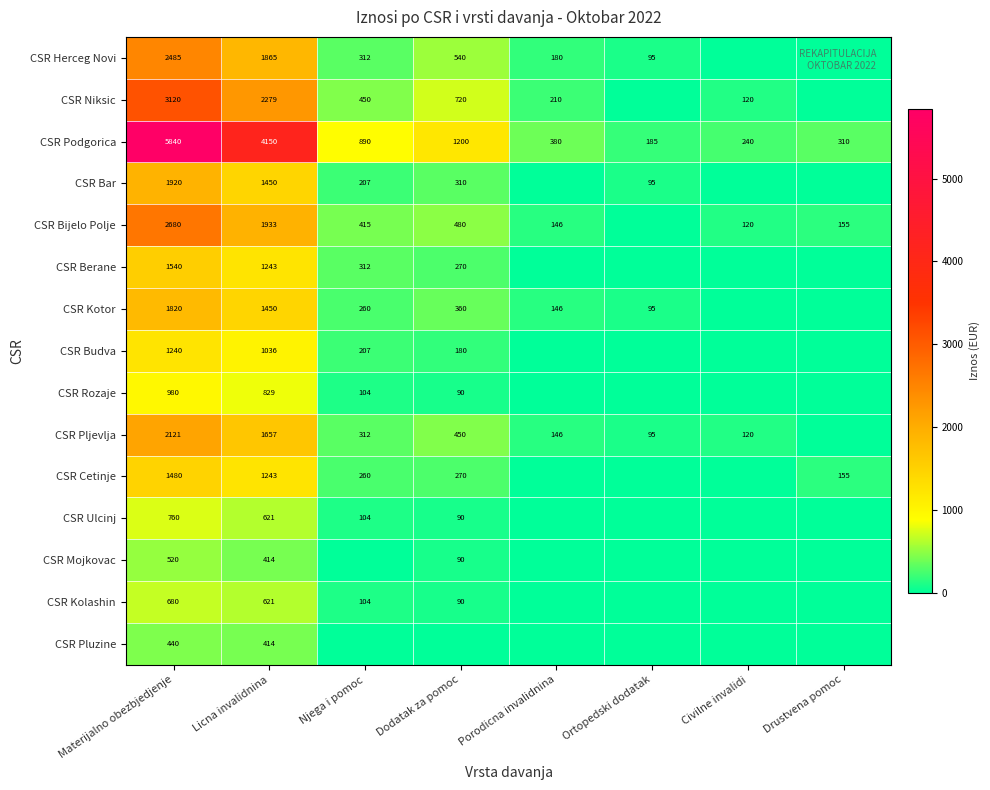

At which label does CSR Podgorica first exceed 890?

Materijalno obezbjedjenje